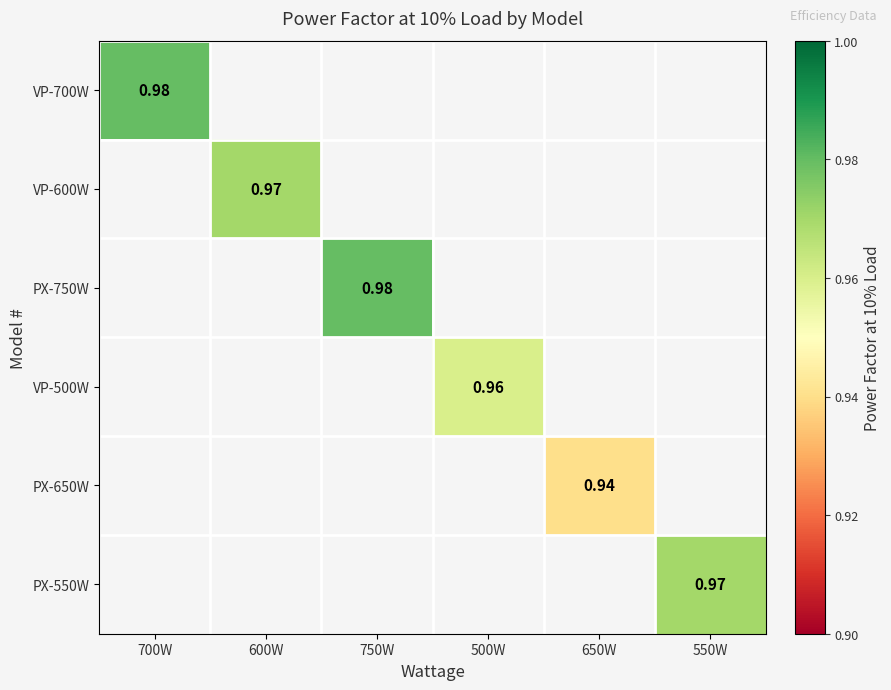

At how many categories does at least one series exceed 0?

6